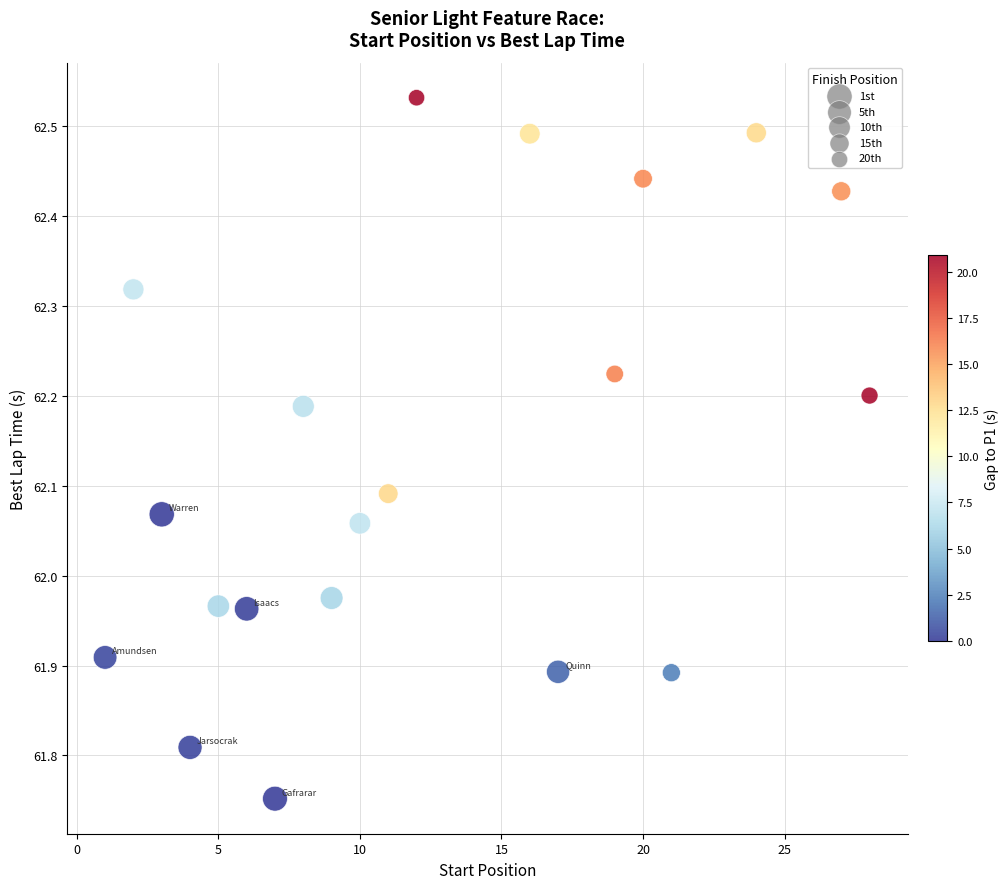

What is the range of X values (max minus min)?

27.0